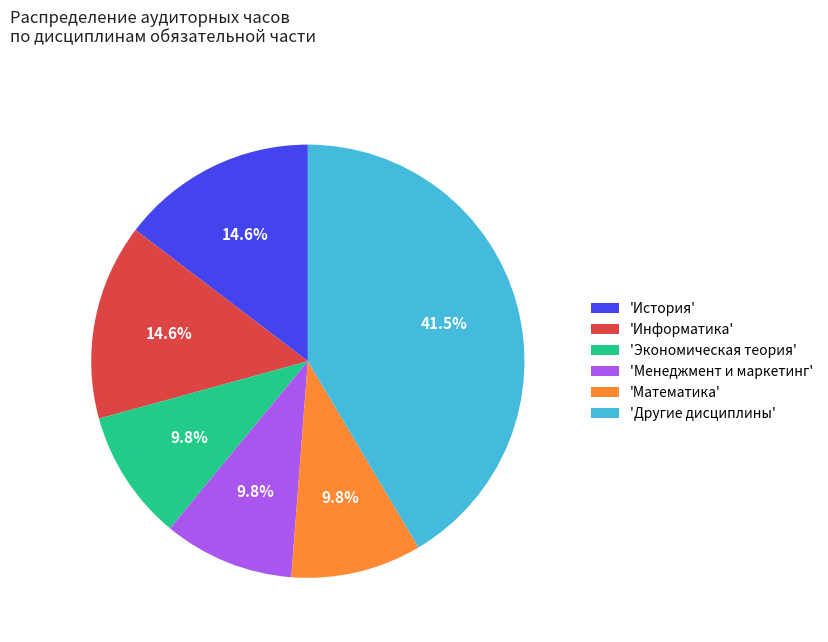

Do 'Другие дисциплины' and 'История' together represent more than half of the pie?

Yes